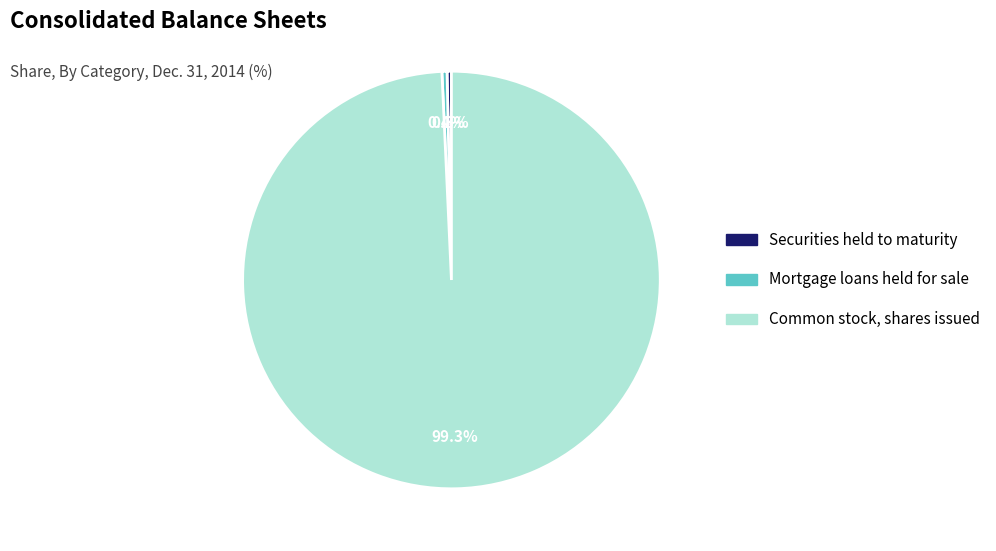

What is the total percentage of Securities held to maturity and Mortgage loans held for sale?

0.7%